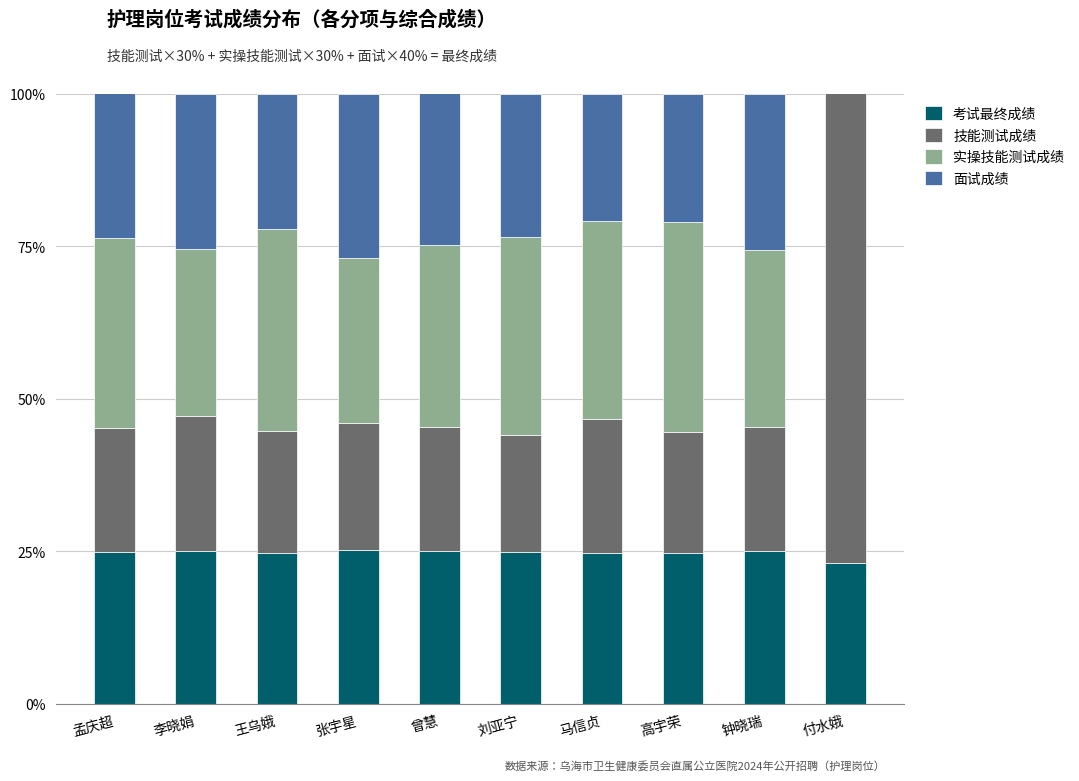

True or false: 考试最终成绩 has a value of 43.8 at 张宇星.

False